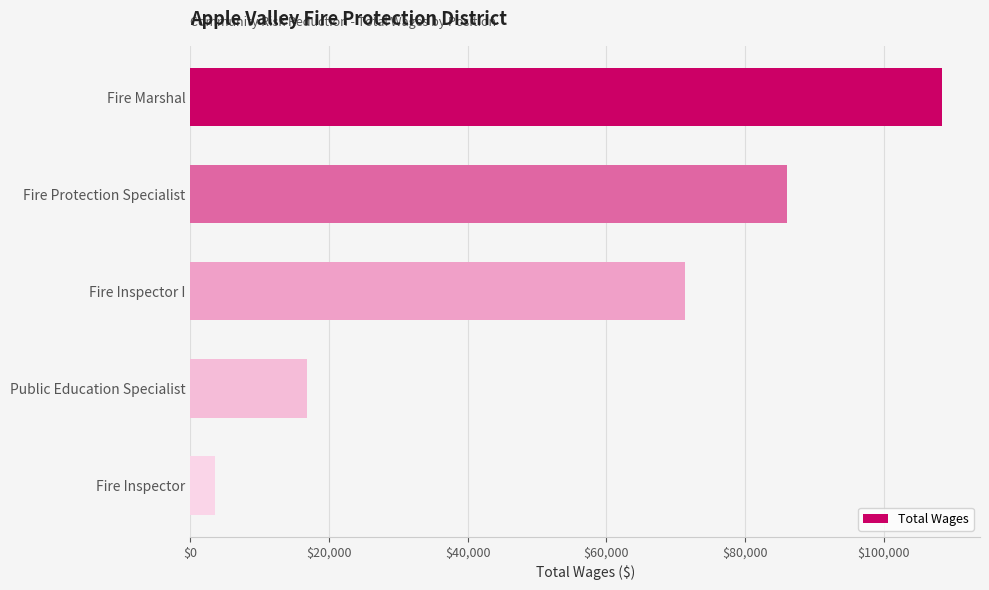

What is the label of the 5th bar from the top?

Fire Inspector